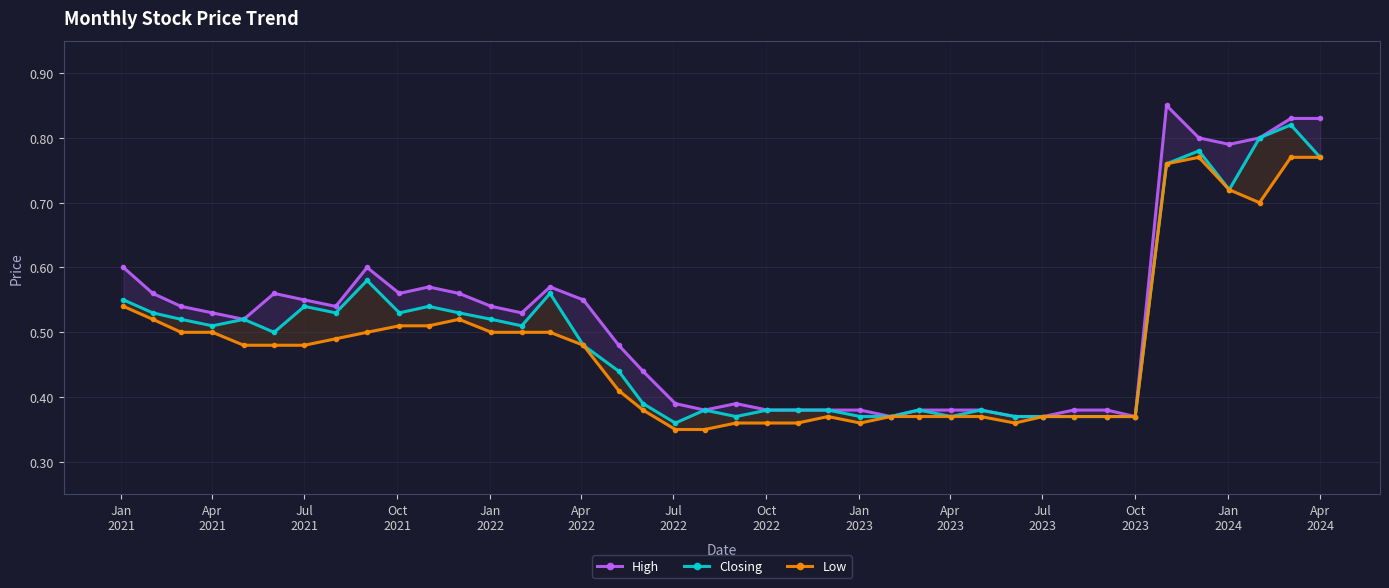

True or false: High and Low cross at least once.

False